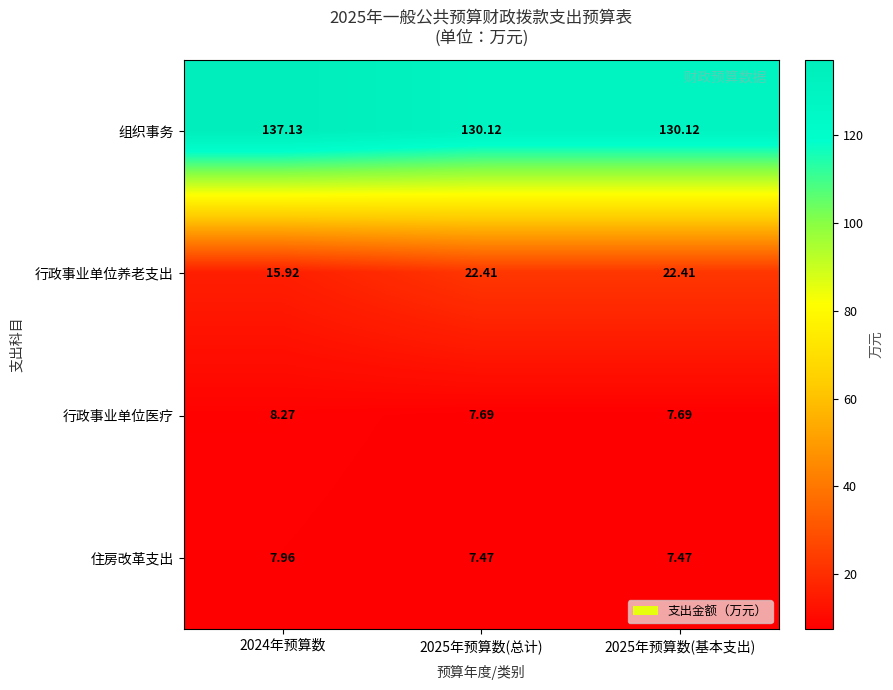

Is the value of 组织事务 at 2025年预算数(总计) greater than the value of 行政事业单位医疗 at 2025年预算数(基本支出)?

Yes